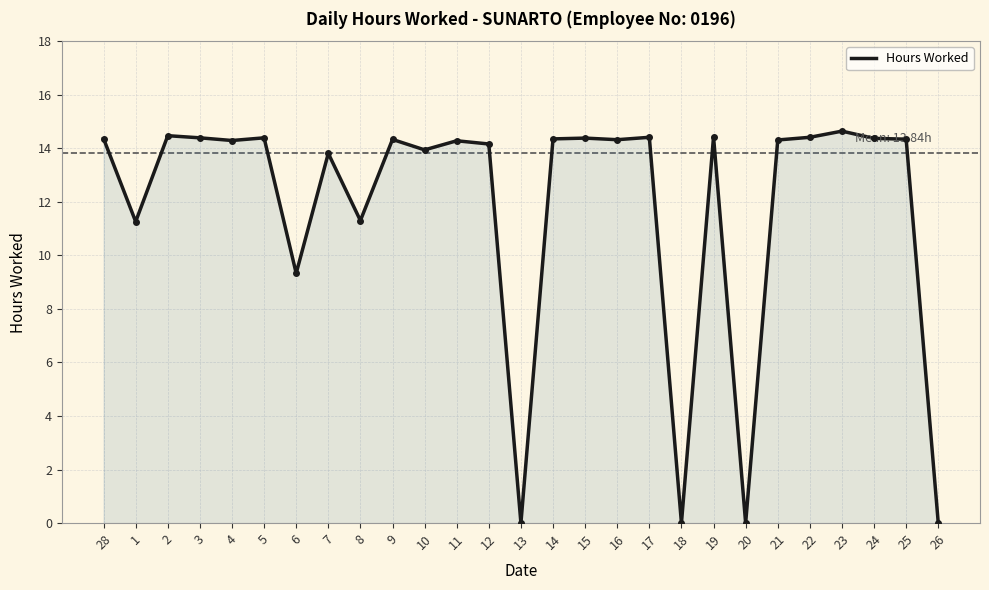

Between 7 and 14, which is larger?

14